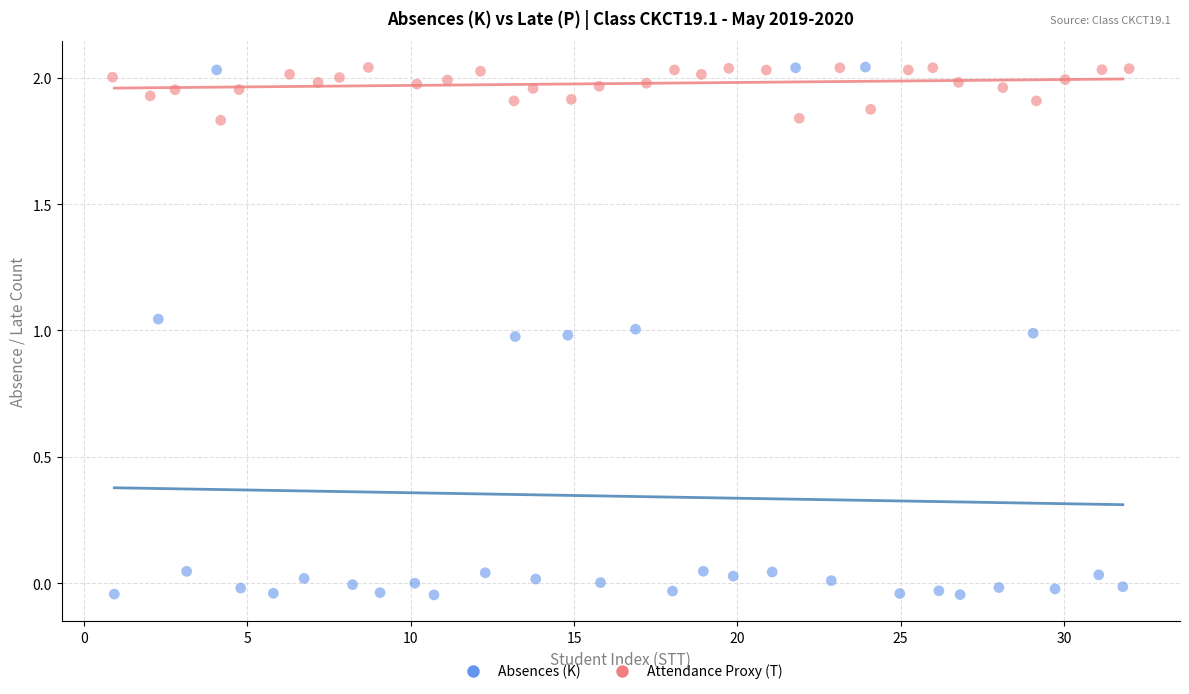

Which series reaches the minimum Y coordinate?

Absences (K)